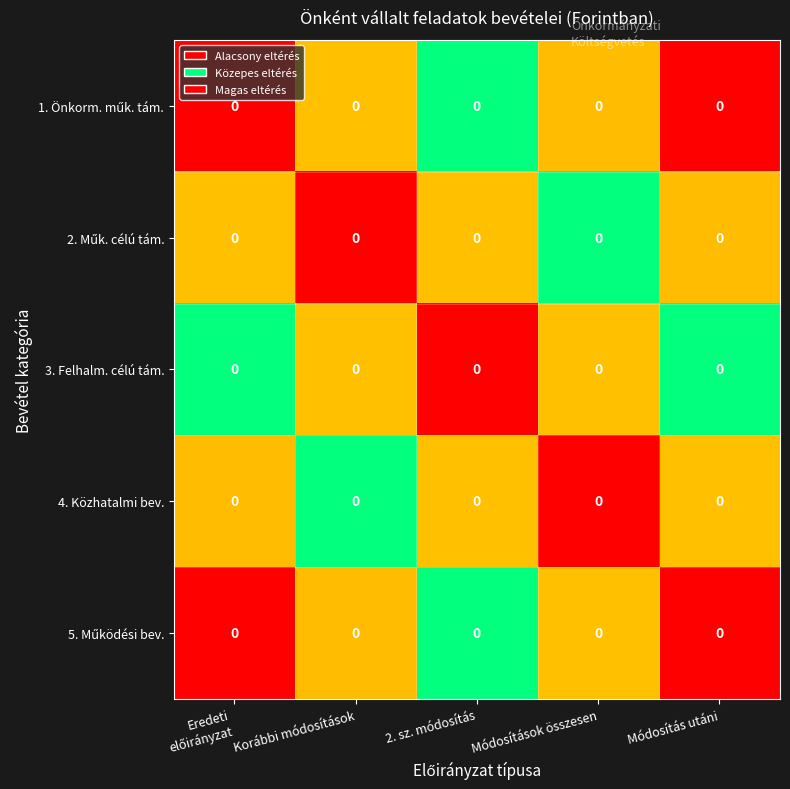

The 5. Működési bev. series shows 0.4 at Módosítások összesen. True or false?

False